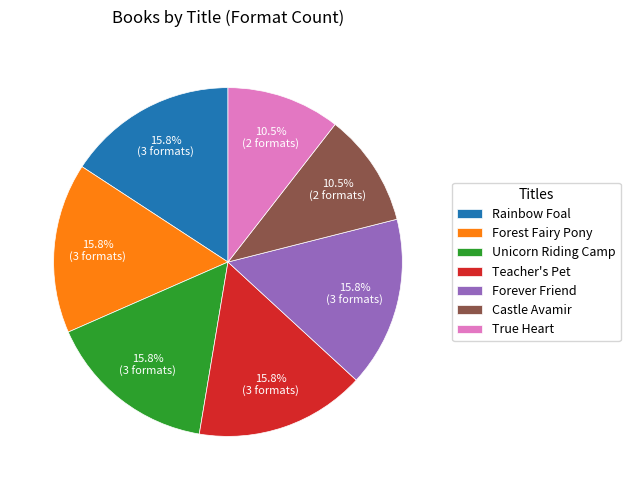

To the nearest percent, what percentage of the pie is Rainbow Foal?

16%